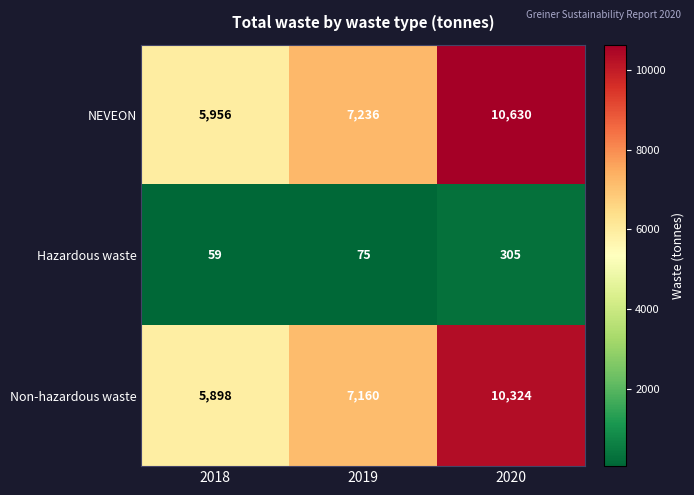

Where is NEVEON nearest to the value 8293?

2019